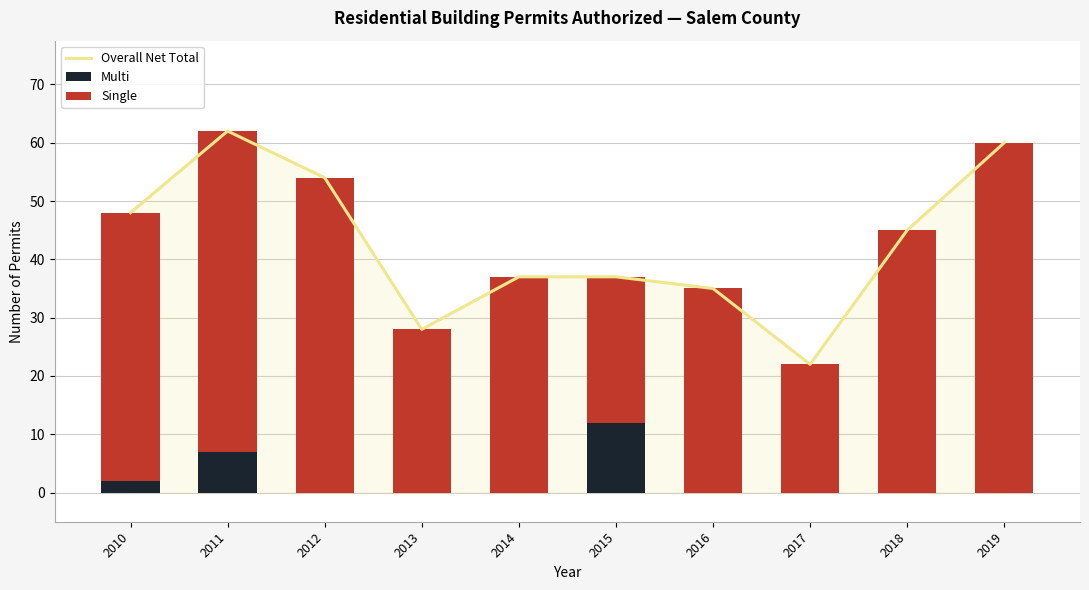

The value of Overall Net Total at 2014 is 37. True or false?

True